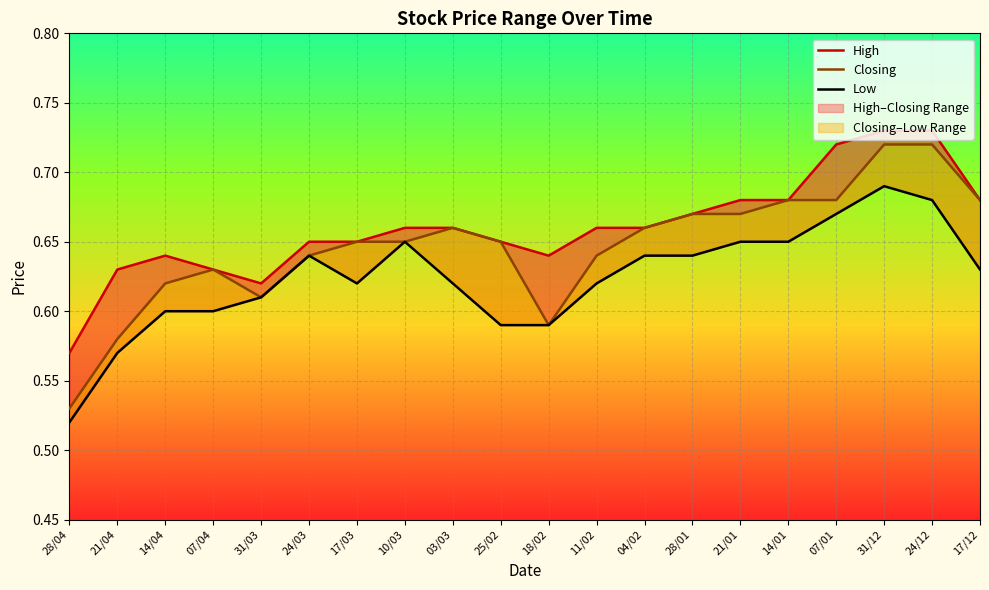

Between 21/04 and 28/01, which is larger?

28/01